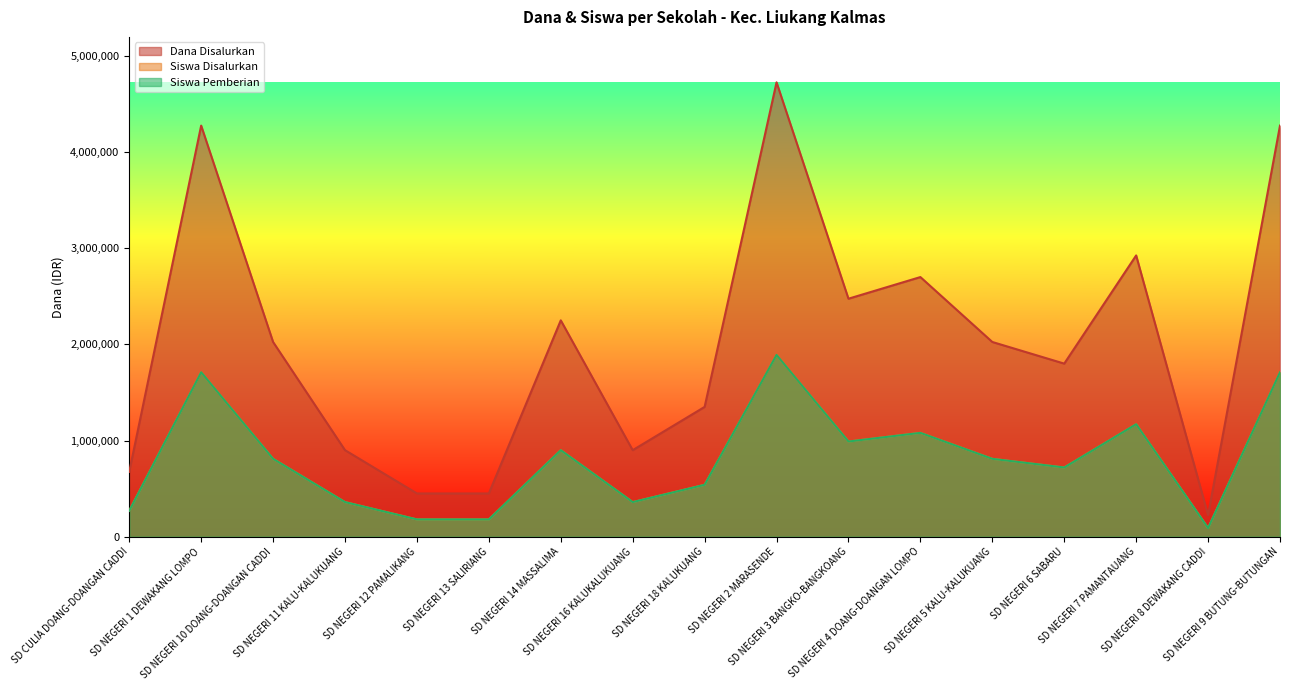

Reading left to right, what are all the values shown in this chart?

Dana Disalurkan: 675000	4275000	2025000	900000	450000	450000	2250000	900000	1350000	4725000	2475000	2700000	2025000	1800000	2925000	225000	4275000
Siswa Disalurkan: 270000	1710000	810000	360000	180000	180000	900000	360000	540000	1890000	990000	1080000	810000	720000	1170000	90000	1710000
Siswa Pemberian: 270000	1710000	810000	360000	180000	180000	900000	360000	540000	1890000	990000	1080000	810000	720000	1170000	90000	1710000